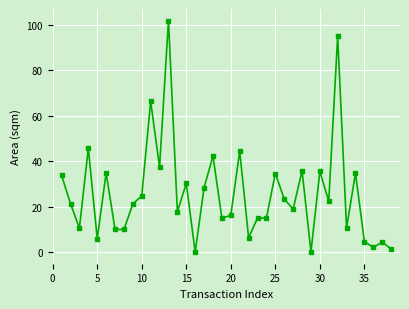

What is the value of the 11th point from the left?

66.3